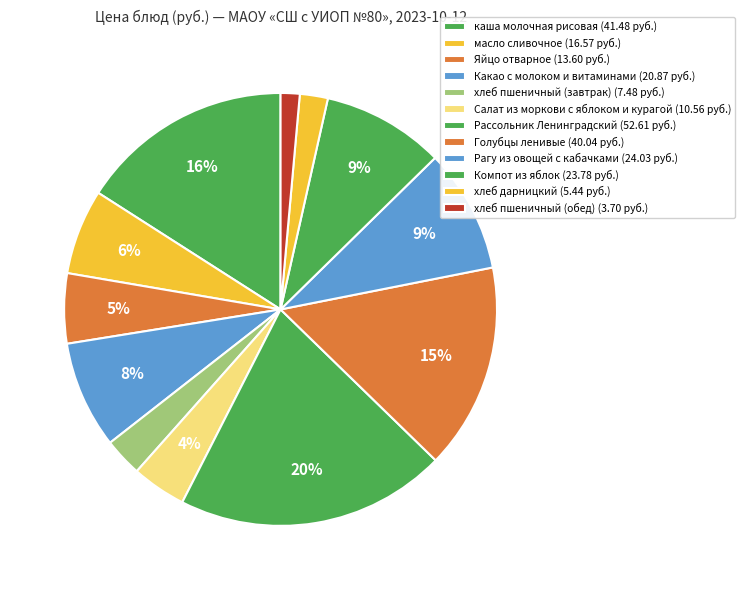

What is the change in value from масло сливочное to Какао с молоком и витаминами?

+4.3